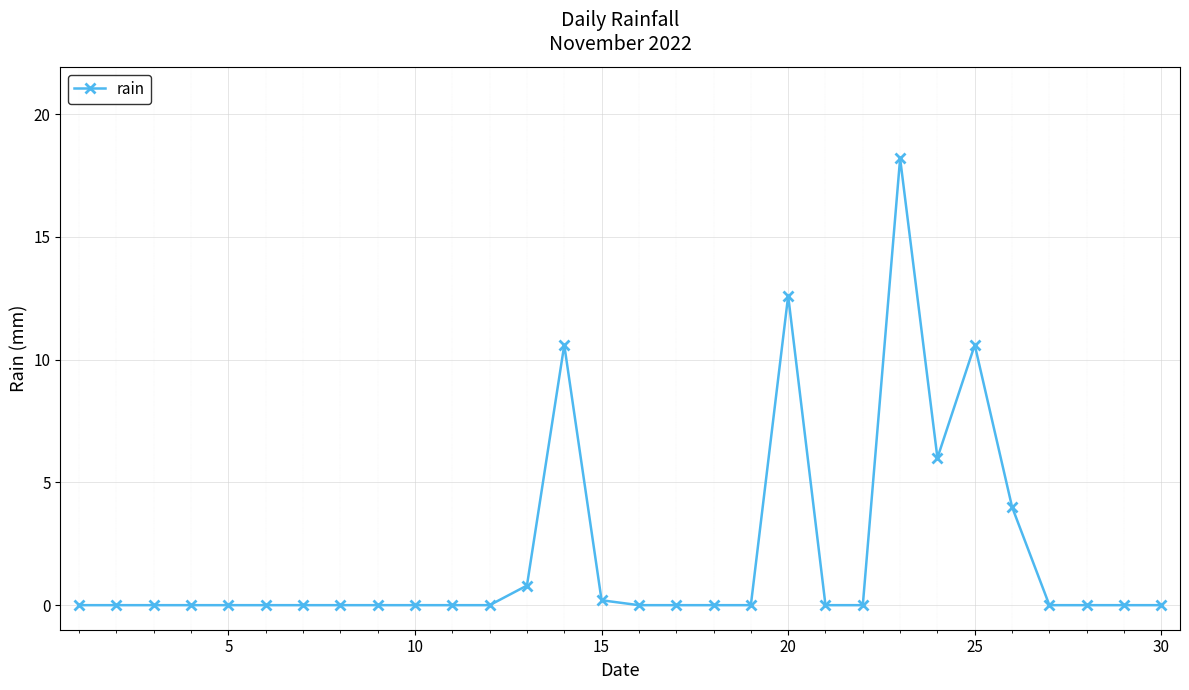

What is the sum of all values?

63.0